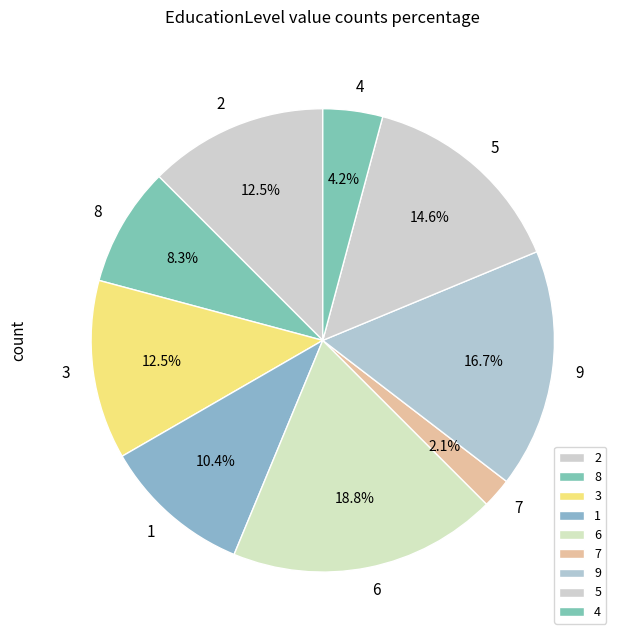

Is there a majority slice in this chart?

No